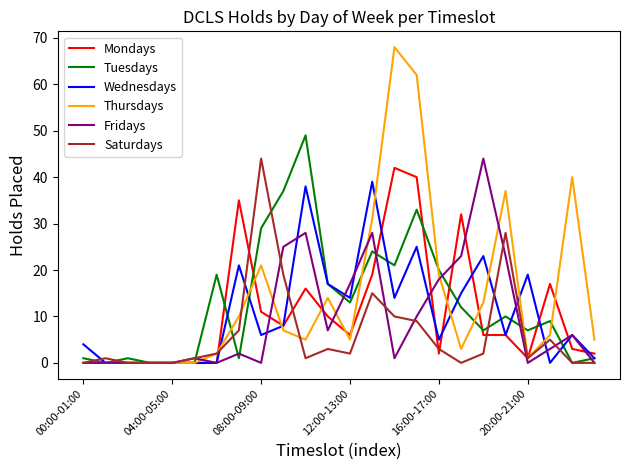

Which series has the largest range (max minus min)?

Thursdays